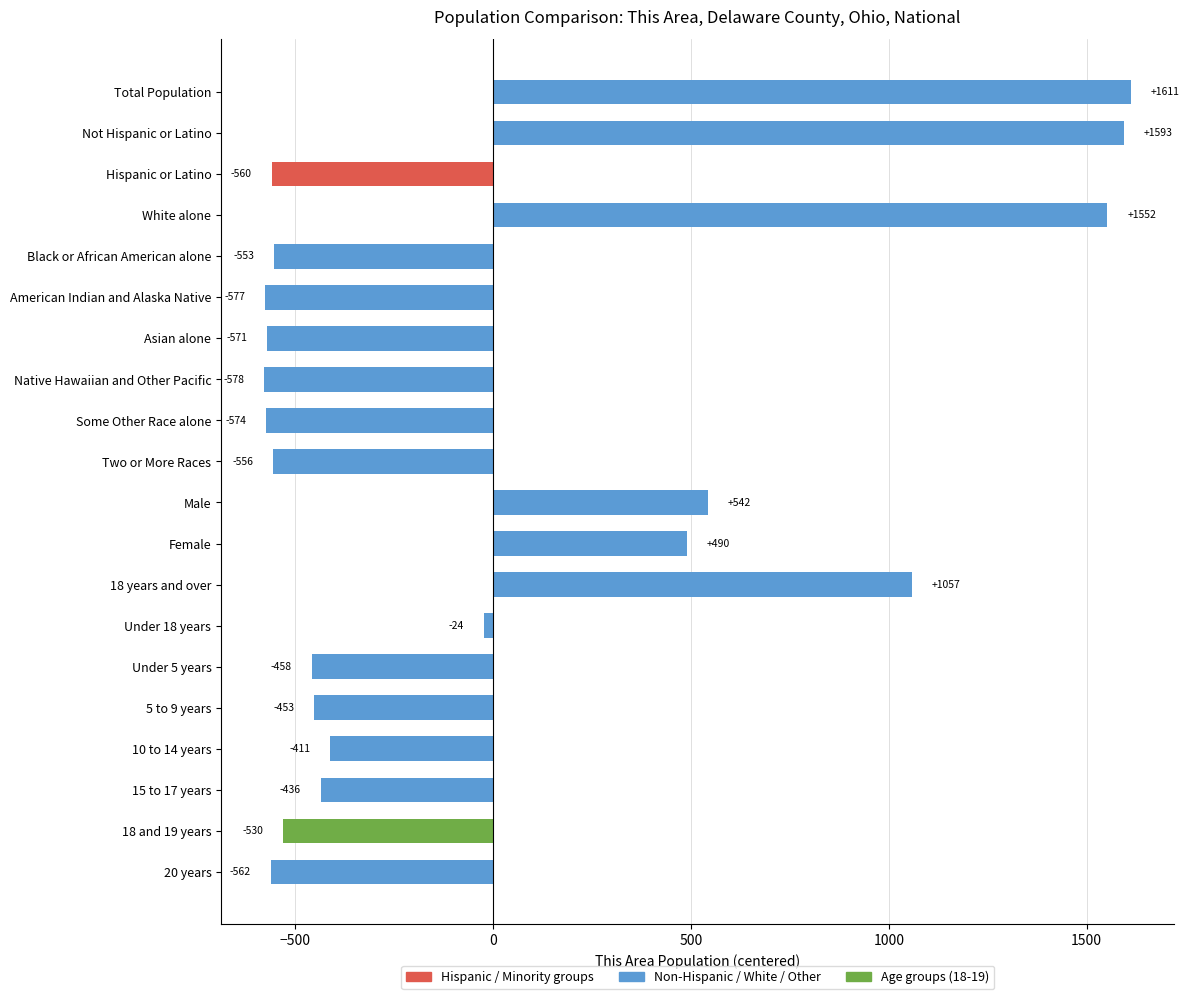

What is the minimum value shown in the chart?

-578.4